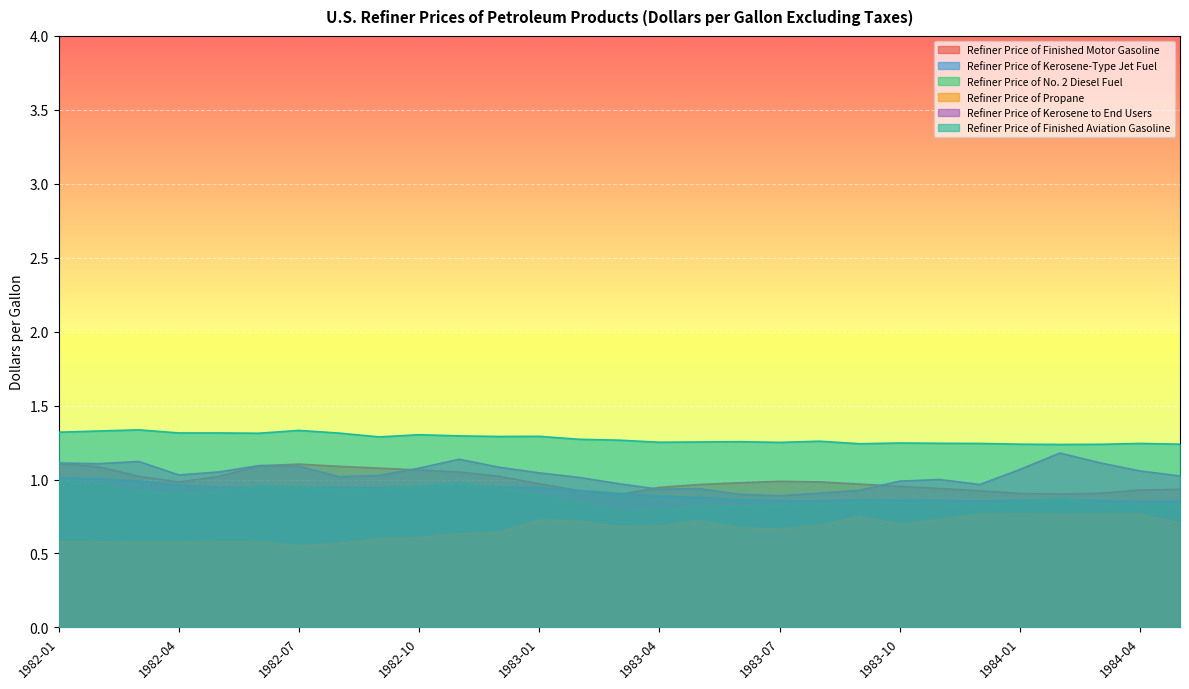

Reading right to left, extract all data points from this chart.

Refiner Price of Finished Motor Gasoline: 1984-05=0.9	1984-04=0.9	1984-03=0.9	1984-02=0.9	1984-01=0.9	1983-12=0.9	1983-11=0.9	1983-10=1.0	1983-09=1.0	1983-08=1.0	1983-07=1.0	1983-06=1.0	1983-05=1.0	1983-04=0.9	1983-03=0.9	1983-02=0.9	1983-01=1.0	1982-12=1.0	1982-11=1.1	1982-10=1.1	1982-09=1.1	1982-08=1.1	1982-07=1.1	1982-06=1.1	1982-05=1.0	1982-04=1.0	1982-03=1.0	1982-02=1.1	1982-01=1.1
Refiner Price of Kerosene-Type Jet Fuel: 1984-05=0.9	1984-04=0.9	1984-03=0.9	1984-02=0.9	1984-01=0.9	1983-12=0.9	1983-11=0.9	1983-10=0.9	1983-09=0.9	1983-08=0.9	1983-07=0.9	1983-06=0.9	1983-05=0.9	1983-04=0.9	1983-03=0.9	1983-02=0.9	1983-01=0.9	1982-12=0.9	1982-11=1.0	1982-10=1.0	1982-09=0.9	1982-08=0.9	1982-07=0.9	1982-06=0.9	1982-05=0.9	1982-04=1.0	1982-03=1.0	1982-02=1.0	1982-01=1.0
Refiner Price of No. 2 Diesel Fuel: 1984-05=0.8	1984-04=0.8	1984-03=0.8	1984-02=0.9	1984-01=0.8	1983-12=0.8	1983-11=0.8	1983-10=0.8	1983-09=0.8	1983-08=0.8	1983-07=0.8	1983-06=0.8	1983-05=0.8	1983-04=0.8	1983-03=0.8	1983-02=0.8	1983-01=0.9	1982-12=0.9	1982-11=1.0	1982-10=1.0	1982-09=0.9	1982-08=0.9	1982-07=0.9	1982-06=1.0	1982-05=0.9	1982-04=0.9	1982-03=0.9	1982-02=1.0	1982-01=1.0
Refiner Price of Propane: 1984-05=0.7	1984-04=0.8	1984-03=0.8	1984-02=0.8	1984-01=0.8	1983-12=0.8	1983-11=0.7	1983-10=0.7	1983-09=0.7	1983-08=0.7	1983-07=0.7	1983-06=0.7	1983-05=0.7	1983-04=0.7	1983-03=0.7	1983-02=0.7	1983-01=0.7	1982-12=0.6	1982-11=0.6	1982-10=0.6	1982-09=0.6	1982-08=0.6	1982-07=0.6	1982-06=0.6	1982-05=0.6	1982-04=0.6	1982-03=0.6	1982-02=0.6	1982-01=0.6
Refiner Price of Kerosene to End Users: 1984-05=1.0	1984-04=1.1	1984-03=1.1	1984-02=1.2	1984-01=1.1	1983-12=1.0	1983-11=1.0	1983-10=1.0	1983-09=0.9	1983-08=0.9	1983-07=0.9	1983-06=0.9	1983-05=0.9	1983-04=0.9	1983-03=1.0	1983-02=1.0	1983-01=1.0	1982-12=1.1	1982-11=1.1	1982-10=1.1	1982-09=1.0	1982-08=1.0	1982-07=1.1	1982-06=1.1	1982-05=1.1	1982-04=1.0	1982-03=1.1	1982-02=1.1	1982-01=1.1
Refiner Price of Finished Aviation Gasoline: 1984-05=1.2	1984-04=1.2	1984-03=1.2	1984-02=1.2	1984-01=1.2	1983-12=1.2	1983-11=1.2	1983-10=1.2	1983-09=1.2	1983-08=1.3	1983-07=1.3	1983-06=1.3	1983-05=1.3	1983-04=1.3	1983-03=1.3	1983-02=1.3	1983-01=1.3	1982-12=1.3	1982-11=1.3	1982-10=1.3	1982-09=1.3	1982-08=1.3	1982-07=1.3	1982-06=1.3	1982-05=1.3	1982-04=1.3	1982-03=1.3	1982-02=1.3	1982-01=1.3